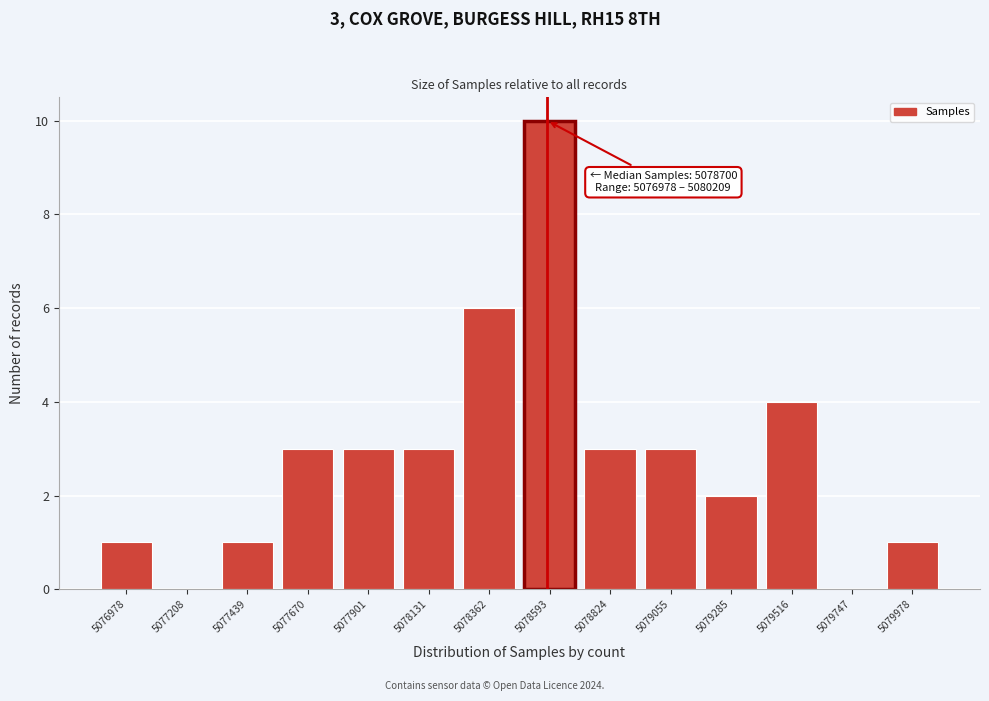

Reading left to right, extract all data points from this chart.

5076978=1	5077208=0	5077439=1	5077670=3	5077901=3	5078131=3	5078362=6	5078593=10	5078824=3	5079055=3	5079285=2	5079516=4	5079747=0	5079978=1